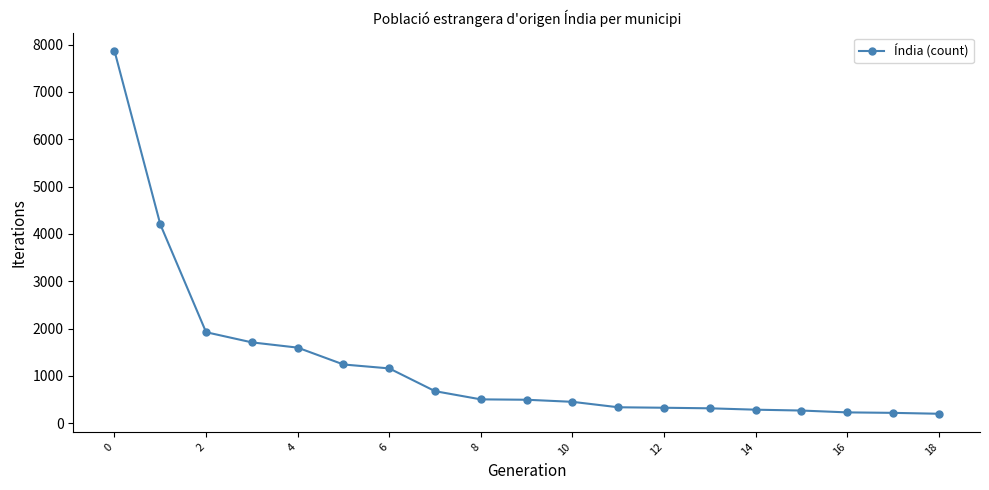

What is the minimum value shown in the chart?

201